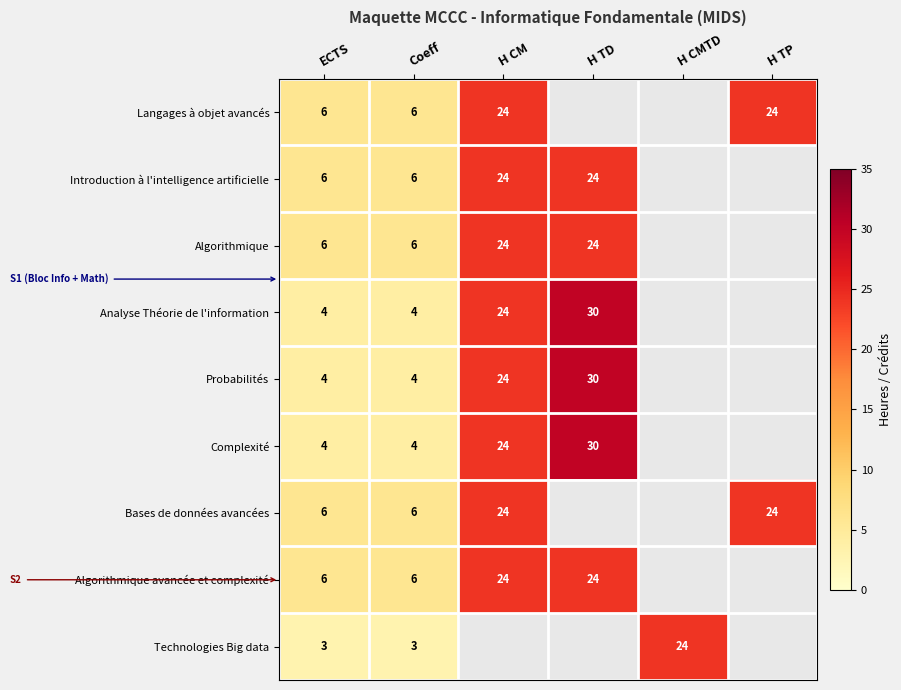

True or false: Langages à objet avancés has a value of 39 at H CM.

False